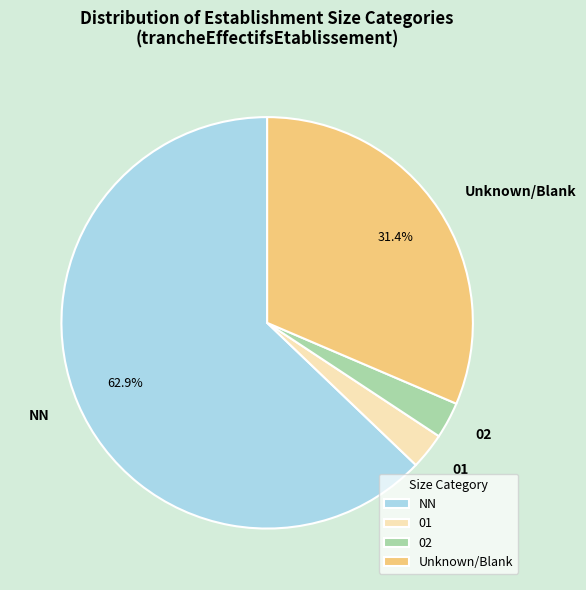

Which category has the biggest portion of the pie?

NN